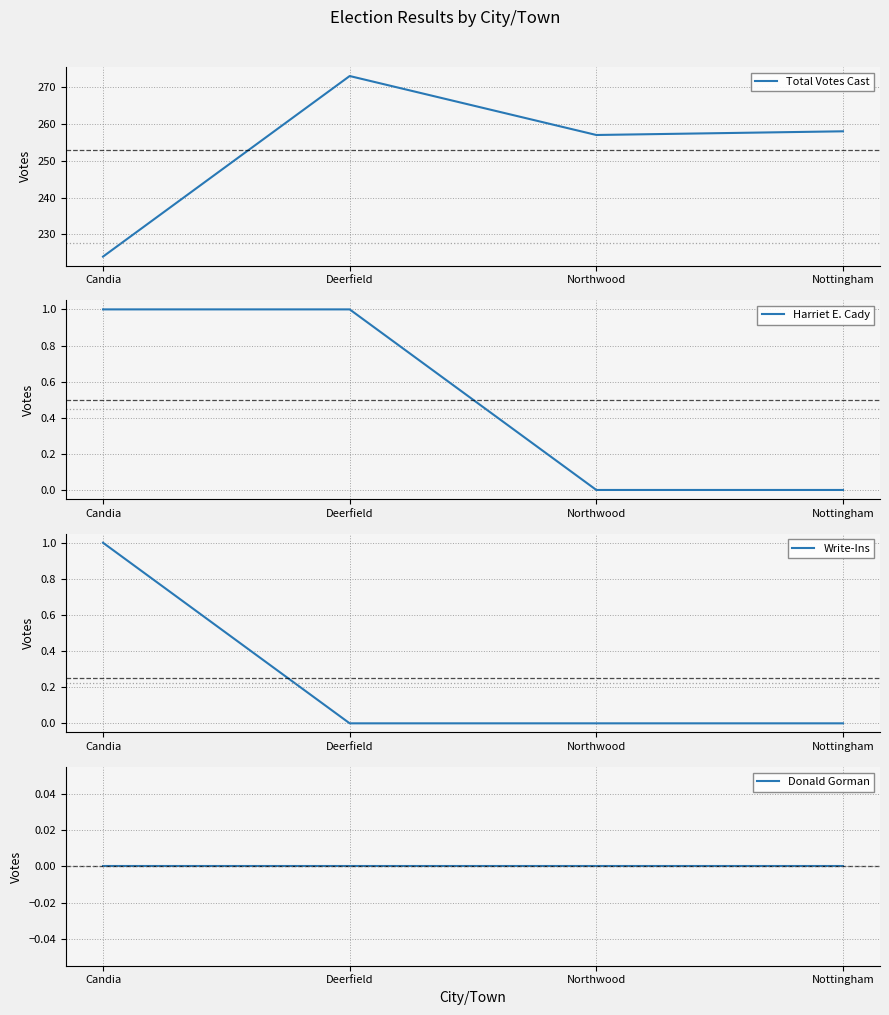

At Northwood, list the series in order from smallest to largest.

Harriet E. Cady, Write-Ins, Donald Gorman, Total Votes Cast